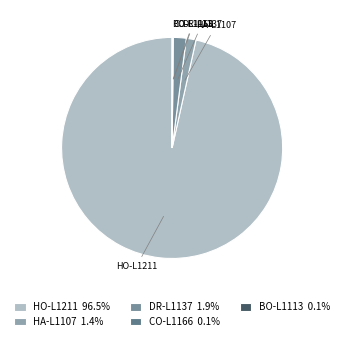

What is the ratio of the value at HO-L1211 to the value at DR-L1137?

51.5